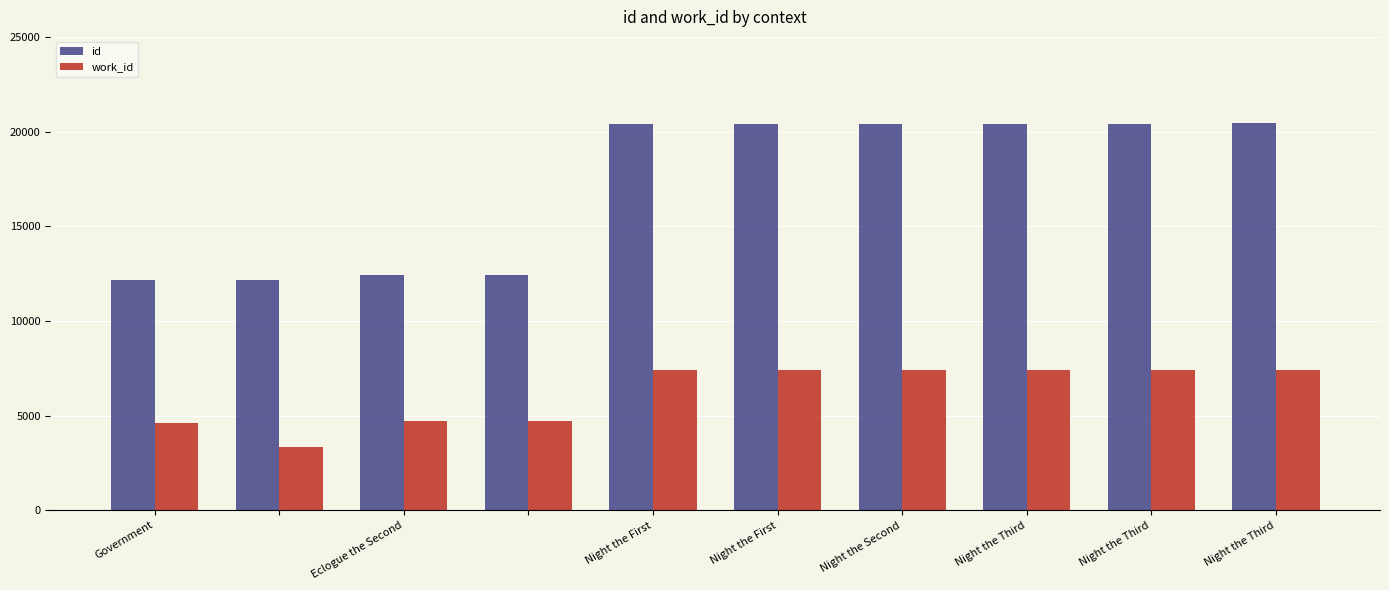

What are all the series names shown in the legend?

id, work_id